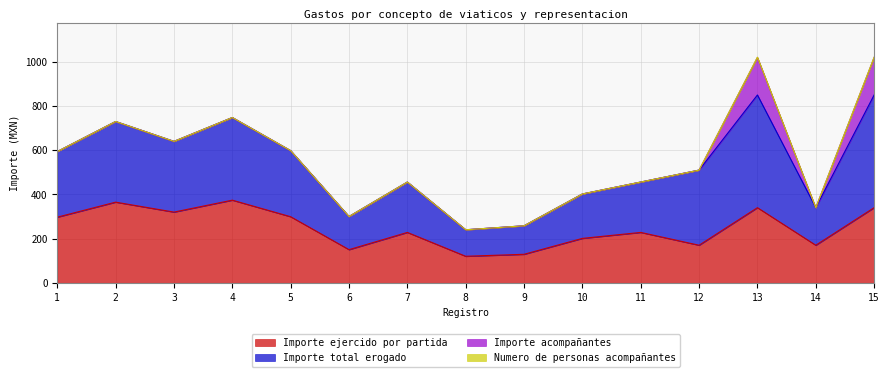

What is the smallest value displayed?

120.0